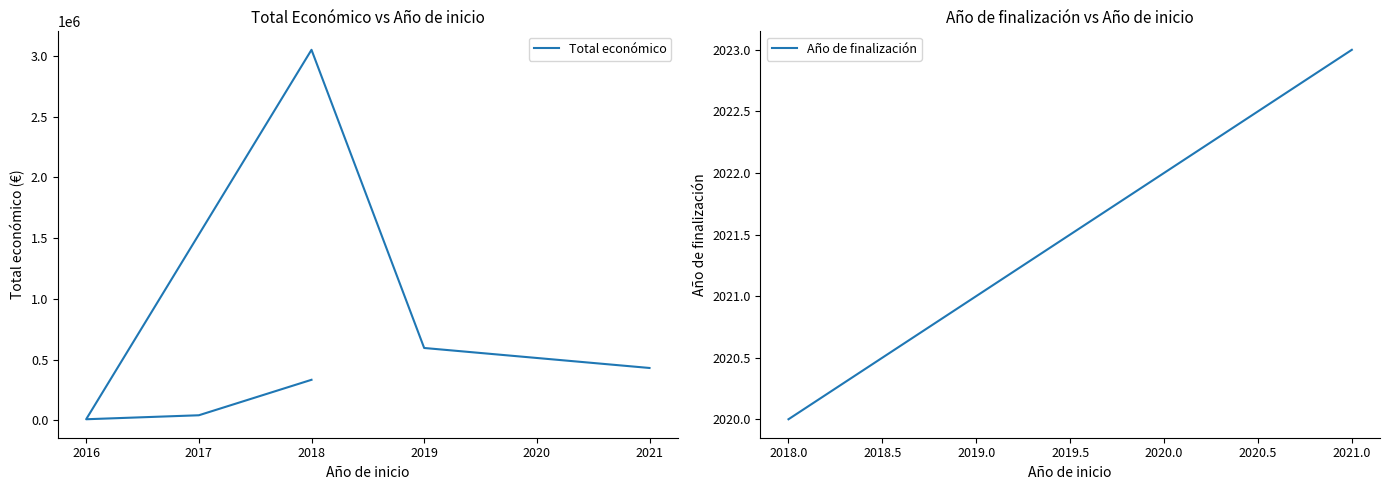

At which label does the data first exceed 430411?

2019